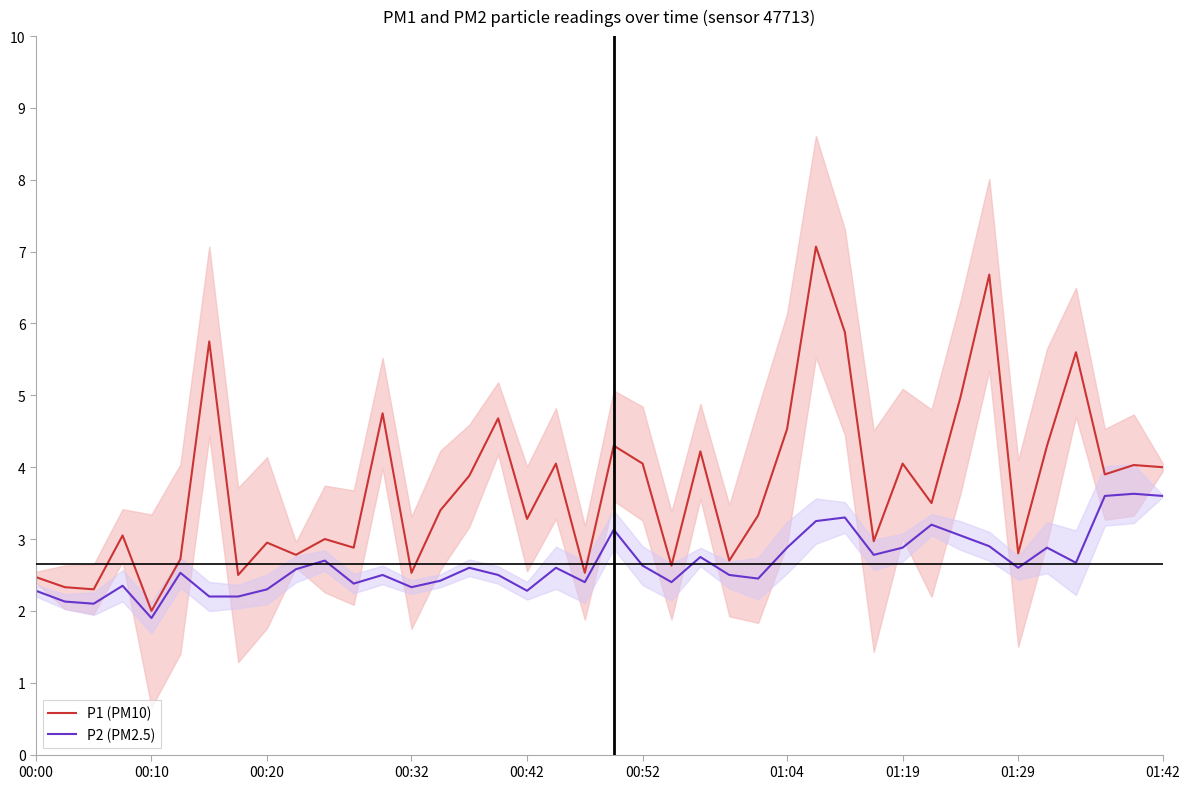

What is the maximum value for P1 (PM10)?

7.1